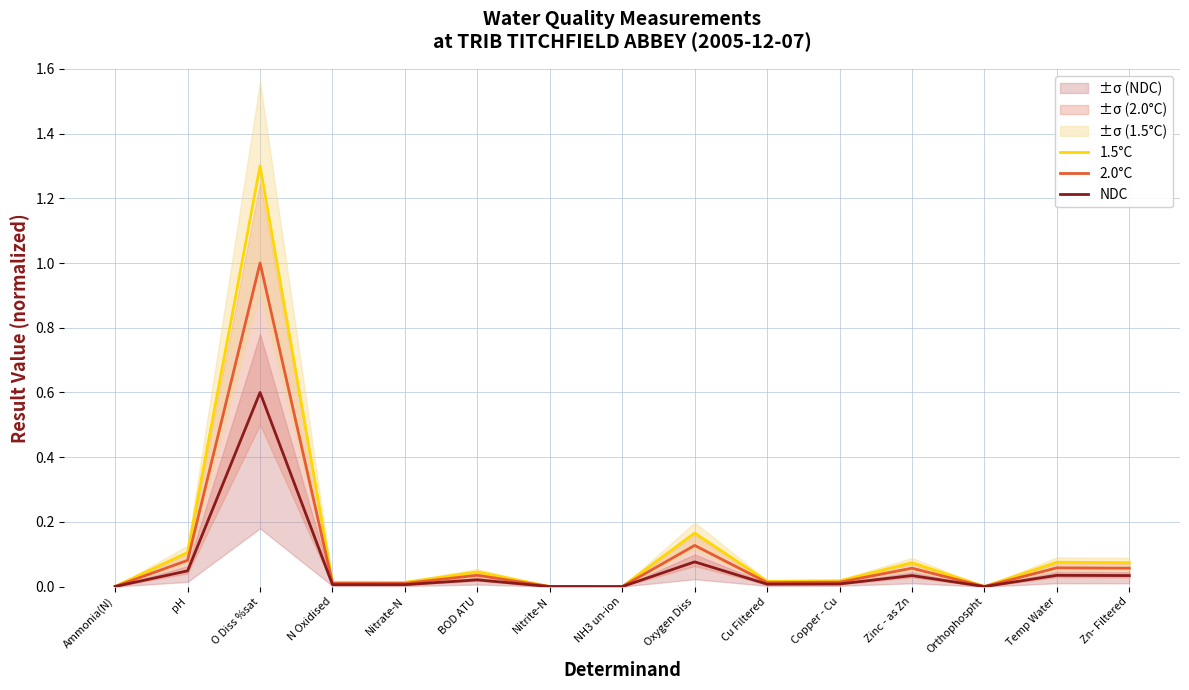

What is the difference between the maximum and minimum values in the 2.0°C series?

1.0